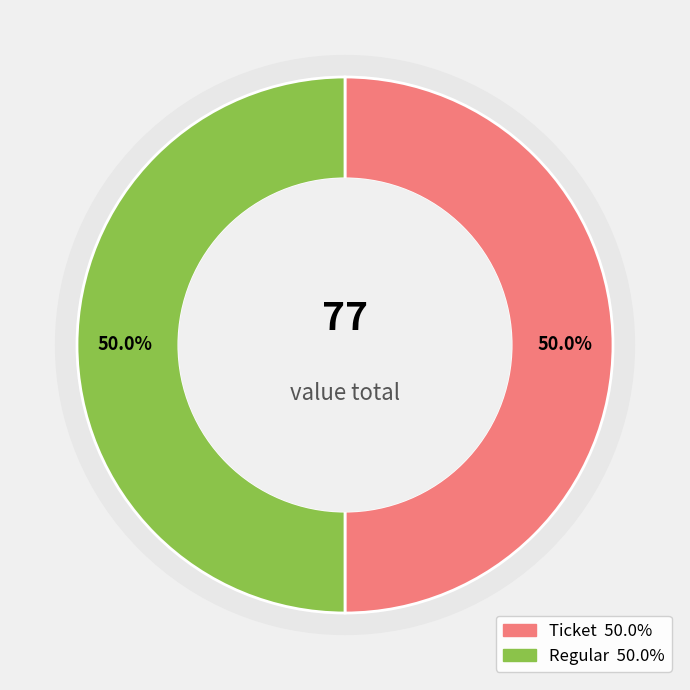

How many segments does this pie chart have?

2